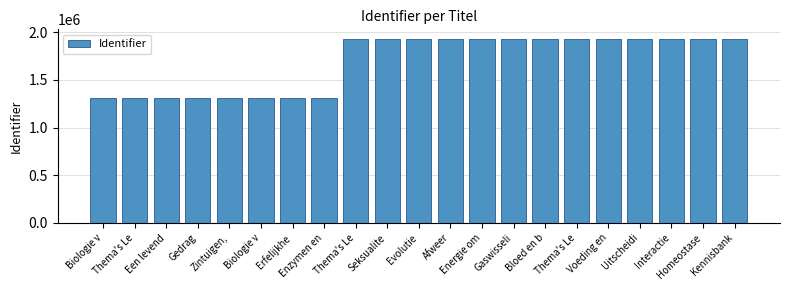

How many categories are shown in the chart?

21